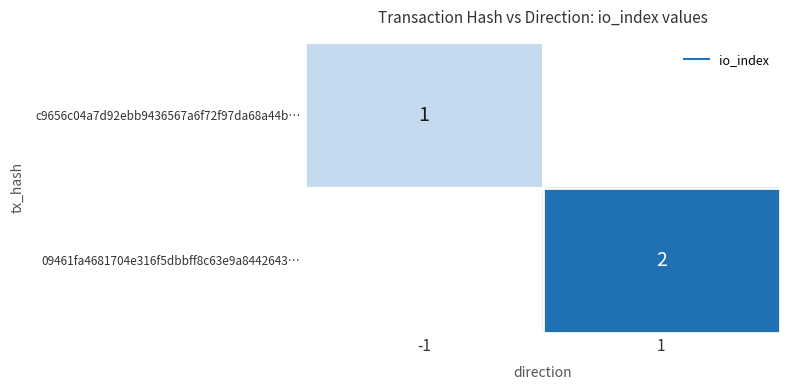

What is the smallest value displayed?

1.0